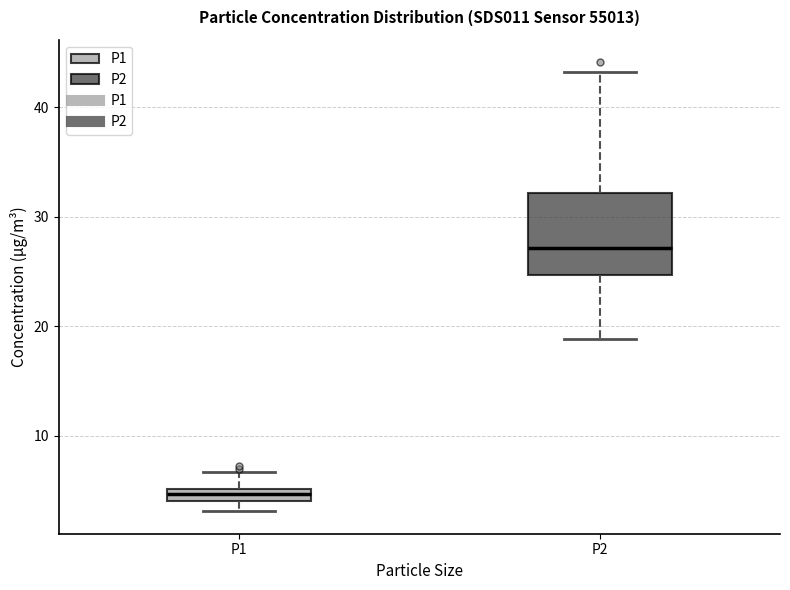

Where is the upper edge of the box for P2 on the y-axis? The values are not printed on the chart, so give them approximately, as read against the axis.

32